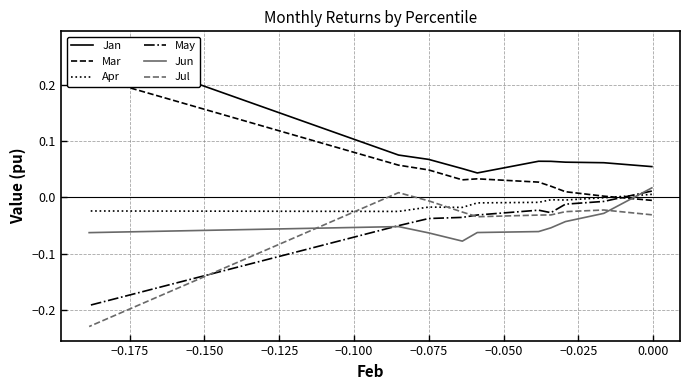

What are all the series names shown in the legend?

Jan, Mar, Apr, May, Jun, Jul